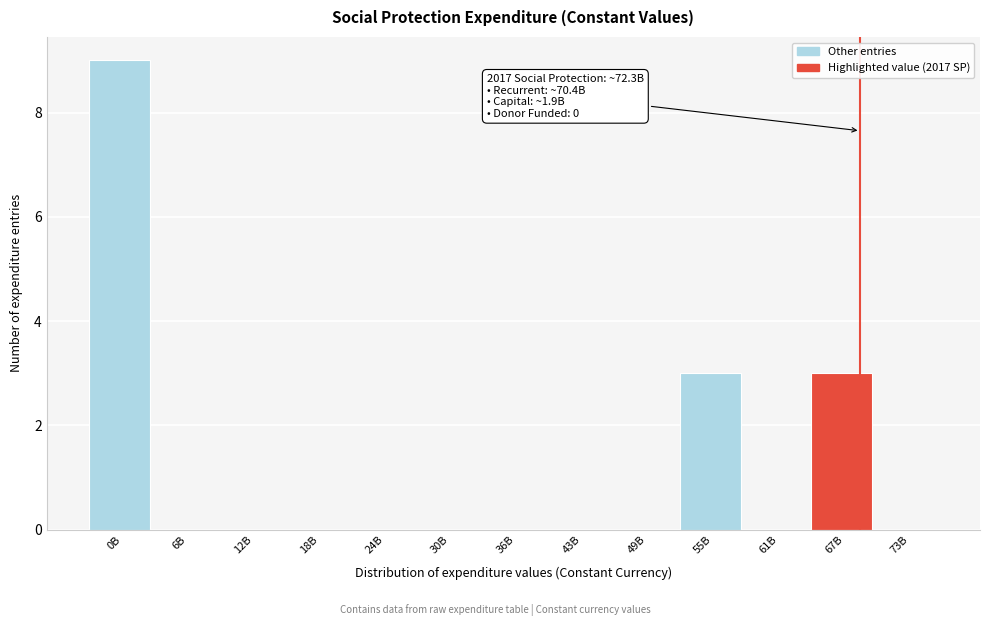

Reading left to right, extract all data points from this chart.

0B=9	6B=0	12B=0	18B=0	24B=0	30B=0	36B=0	43B=0	49B=0	55B=3	61B=0	67B=3	73B=0